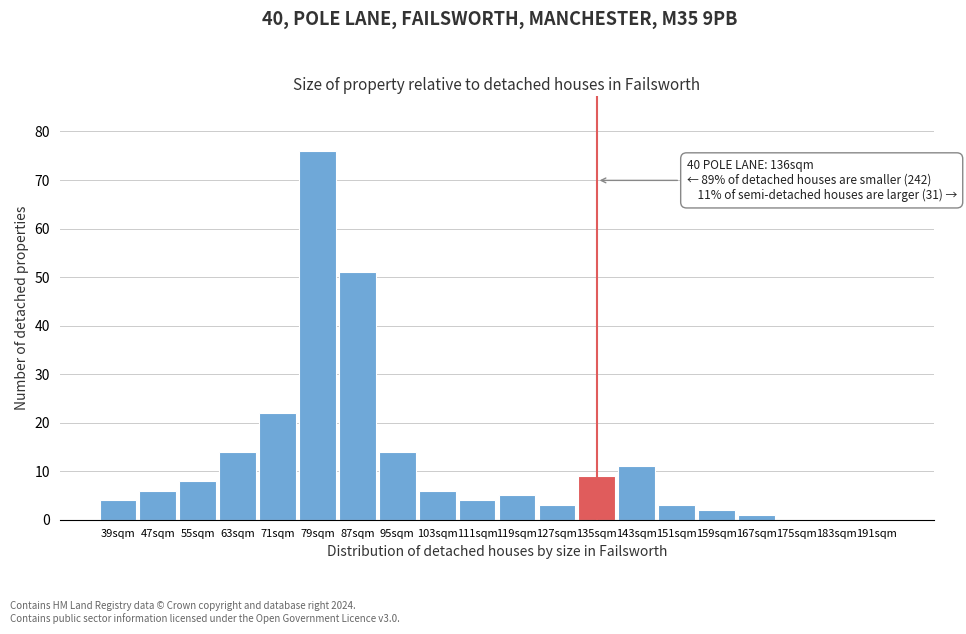

Reading left to right, list all the values displayed in this chart.

39sqm=4	47sqm=6	55sqm=8	63sqm=14	71sqm=22	79sqm=76	87sqm=51	95sqm=14	103sqm=6	111sqm=4	119sqm=5	127sqm=3	135sqm=9	143sqm=11	151sqm=3	159sqm=2	167sqm=1	175sqm=0	183sqm=0	191sqm=0